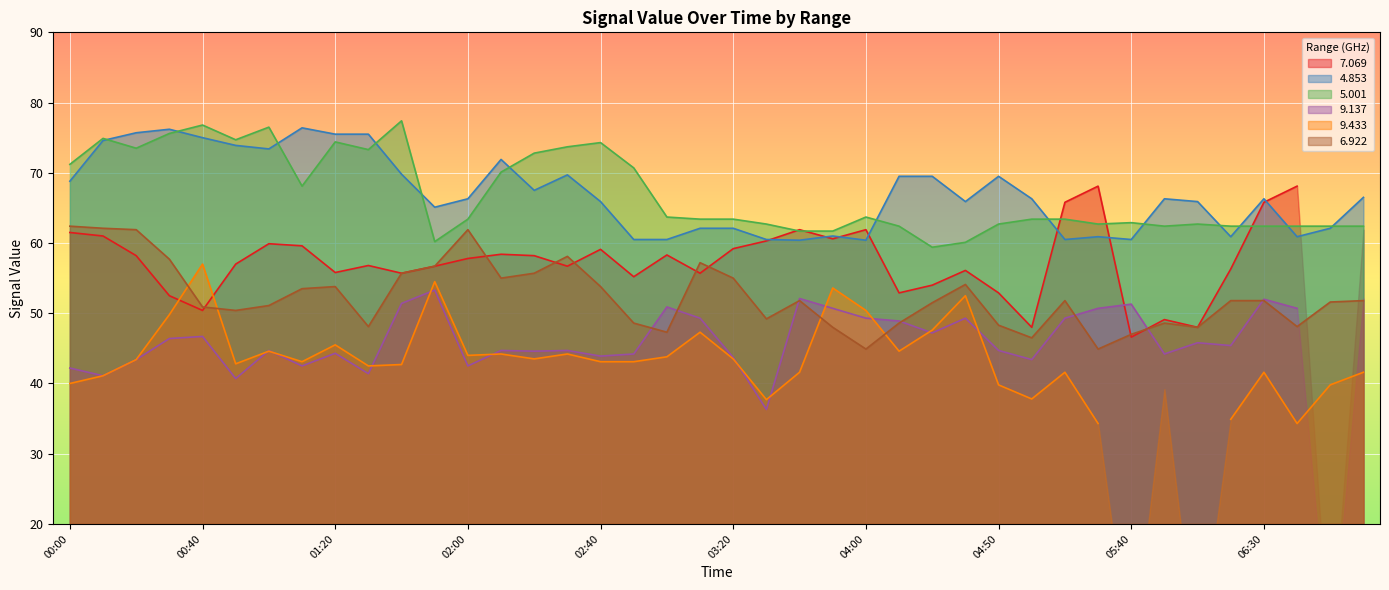

What is the difference between the second highest and minimum values in the   4.853 series?

15.8